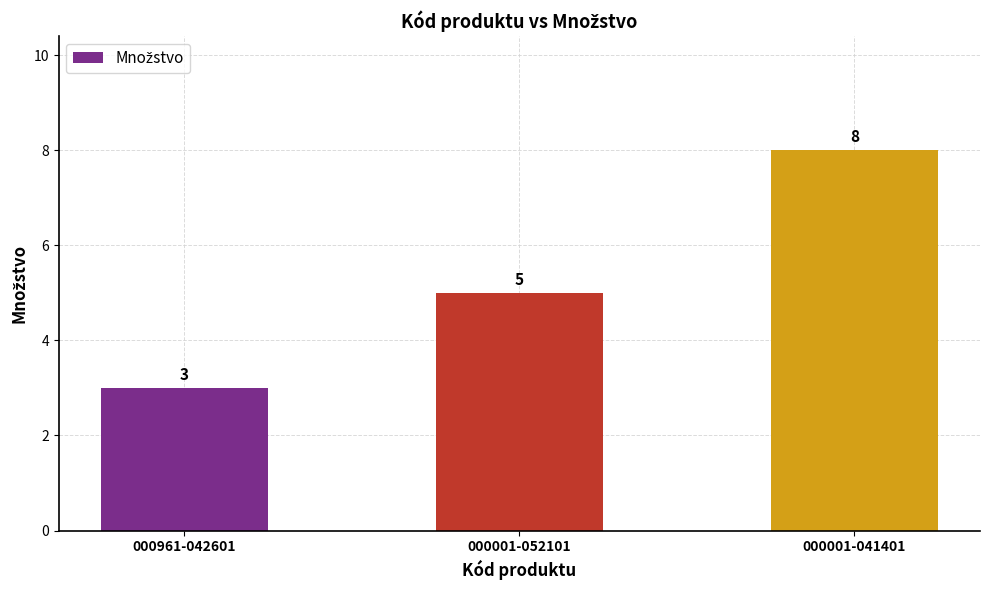

What is the change in value from 000961-042601 to 000001-052101?

+2